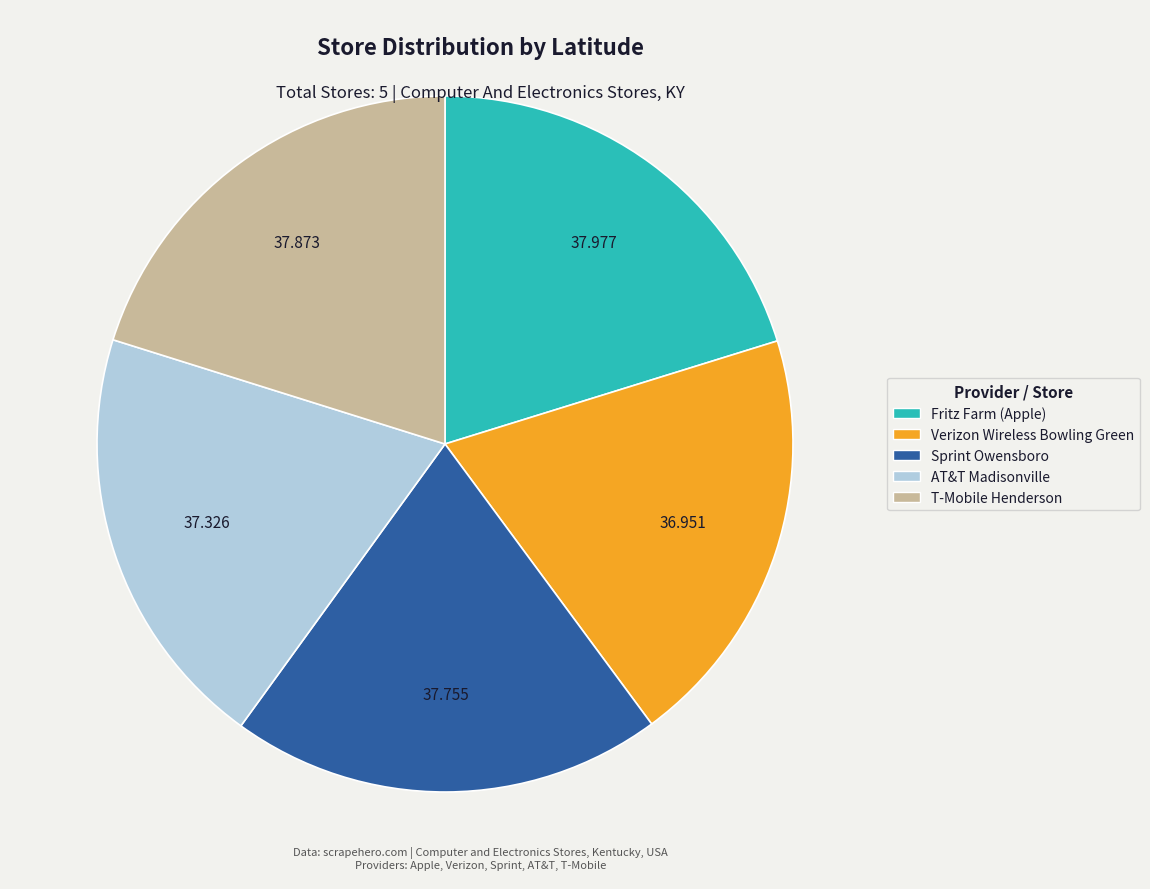

Does Sprint Owensboro account for over 50% of the chart?

No